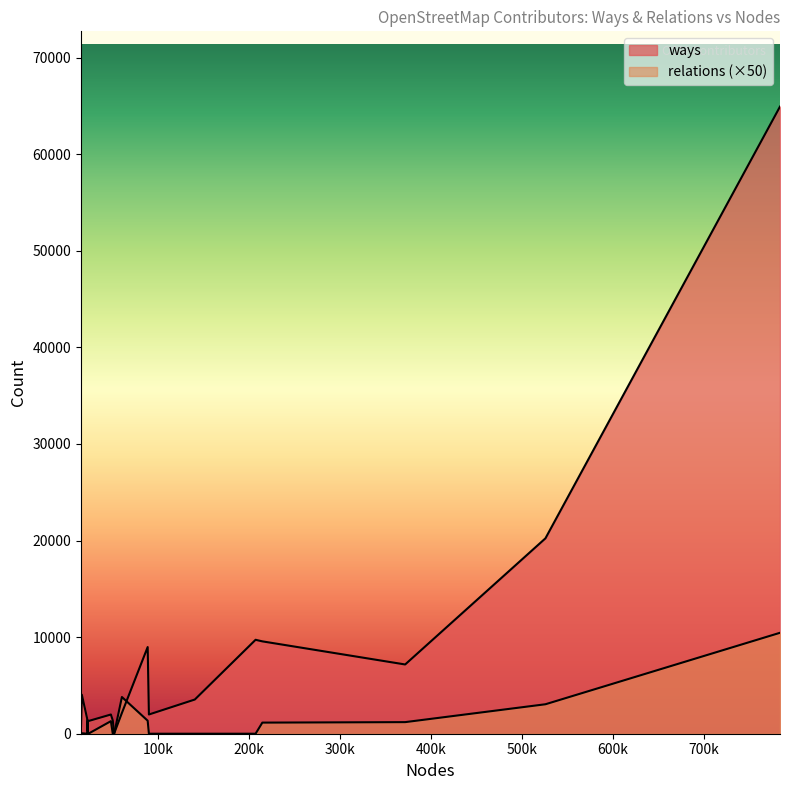

True or false: relations and ways cross at least once.

False